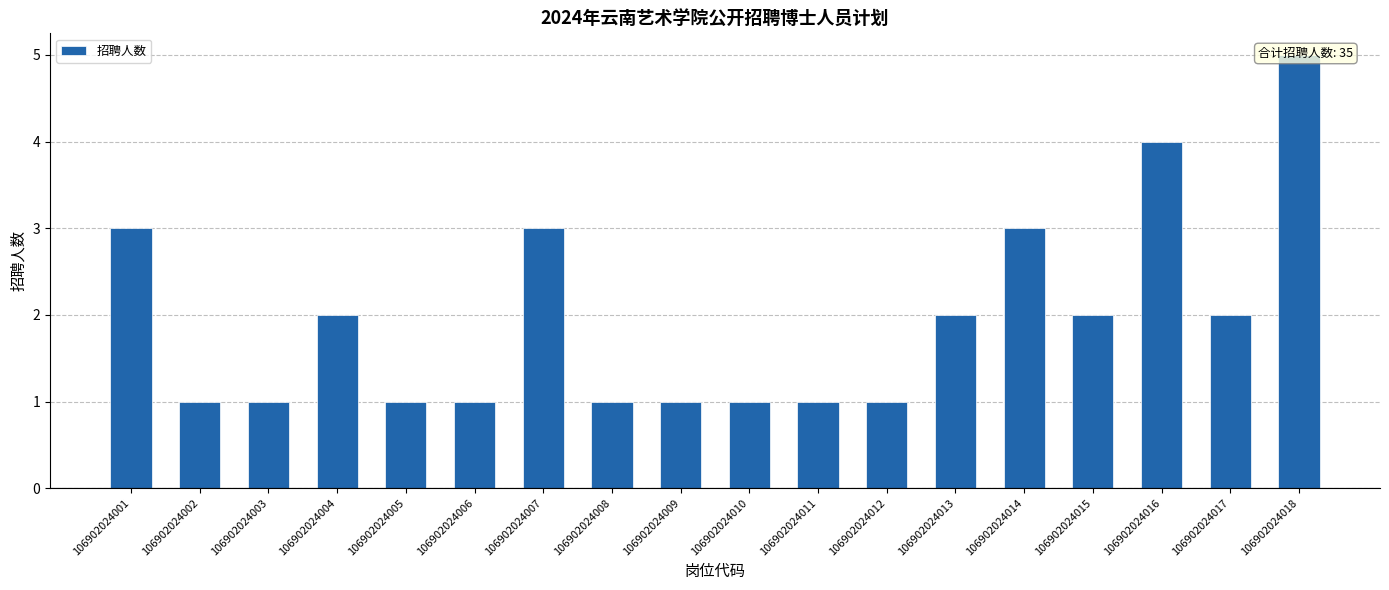

List the labels in order of value, smallest first.

106902024002, 106902024003, 106902024005, 106902024006, 106902024008, 106902024009, 106902024010, 106902024011, 106902024012, 106902024004, 106902024013, 106902024015, 106902024017, 106902024001, 106902024007, 106902024014, 106902024016, 106902024018